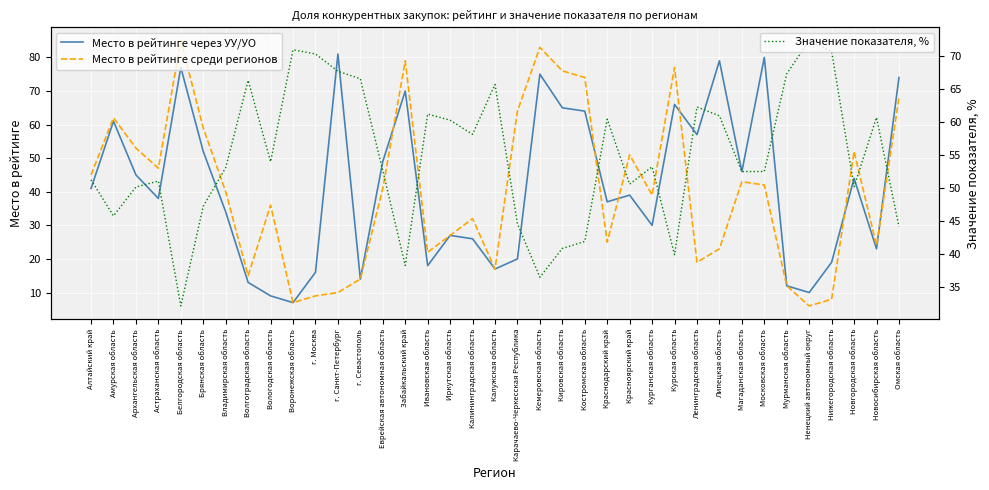

What is the label of the 24th point from the right?

Еврейская автономная область